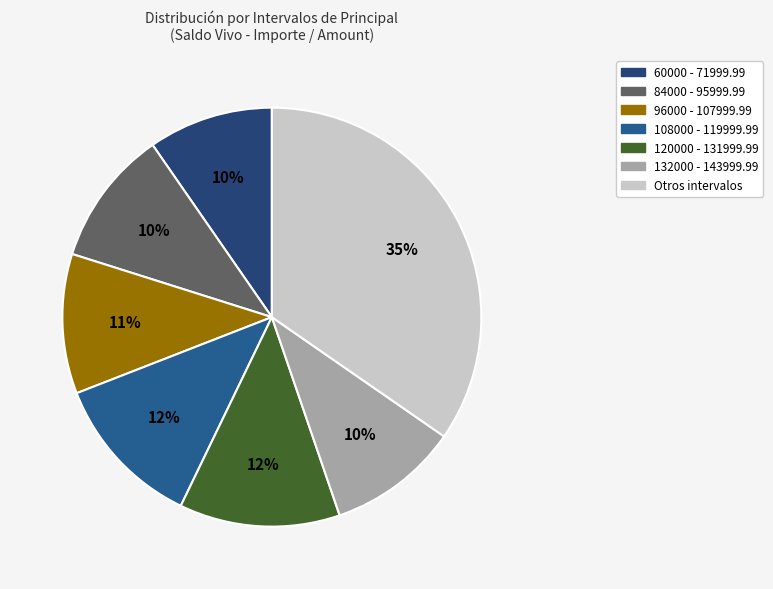

How many segments does this pie chart have?

7